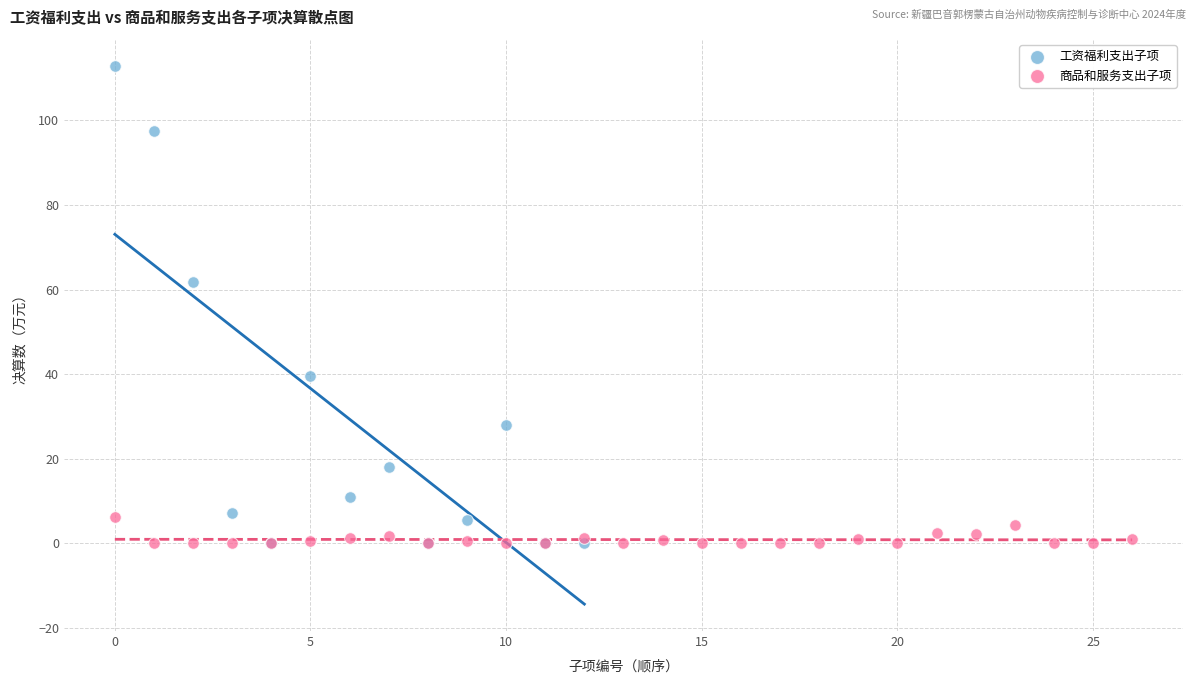

Which series reaches the maximum Y coordinate?

工资福利支出子项